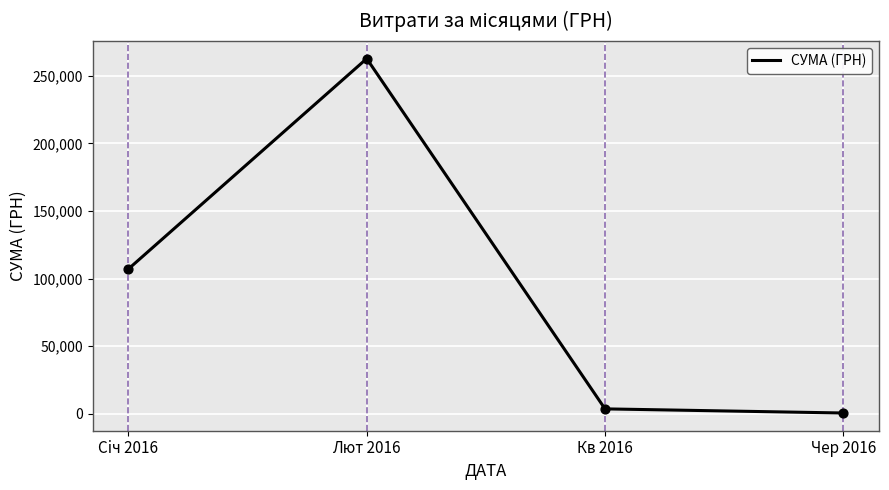

What is the change in value from Лют 2016 to Чер 2016?

-261993.0